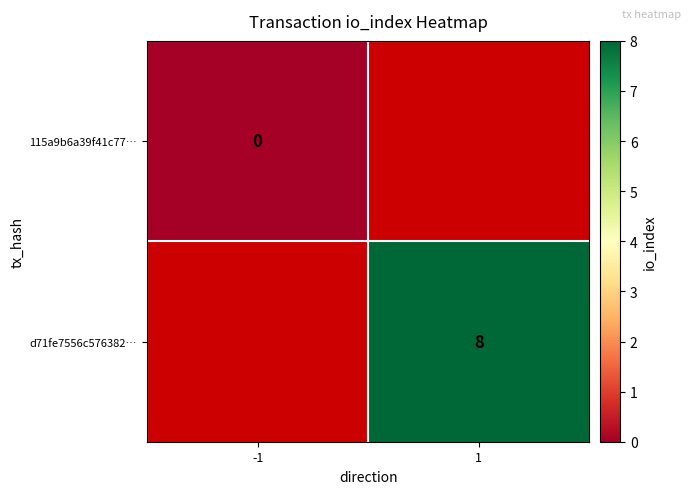

At how many categories does at least one series exceed 6?

1